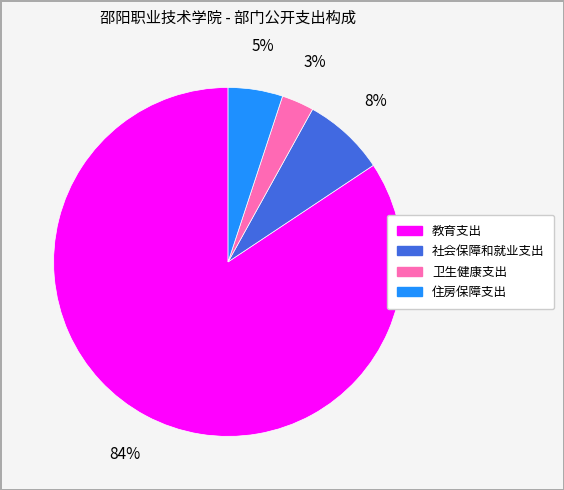

Rank the categories by value from lowest to highest.

卫生健康支出, 住房保障支出, 社会保障和就业支出, 教育支出